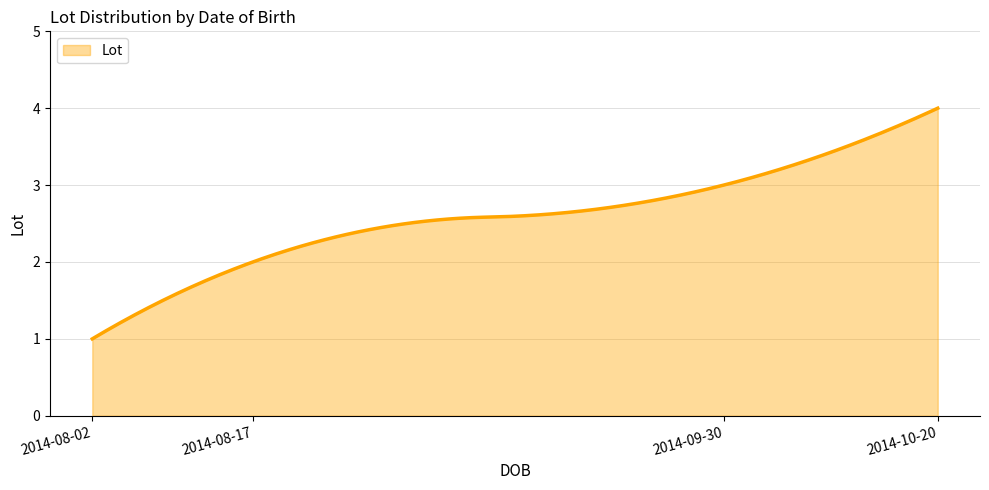

What is the minimum value shown in the chart?

1.0